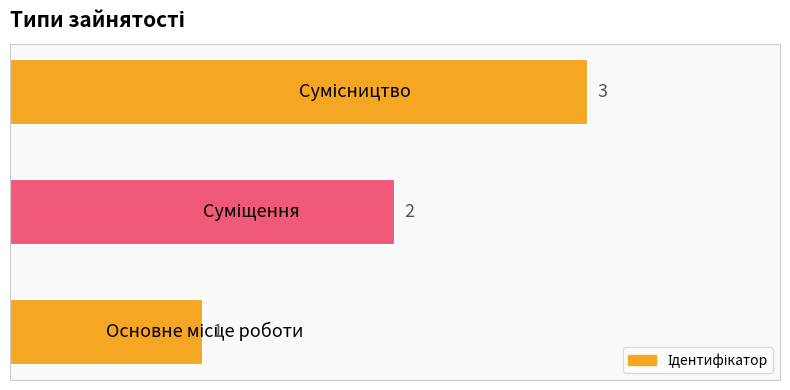

What is the minimum value shown in the chart?

1